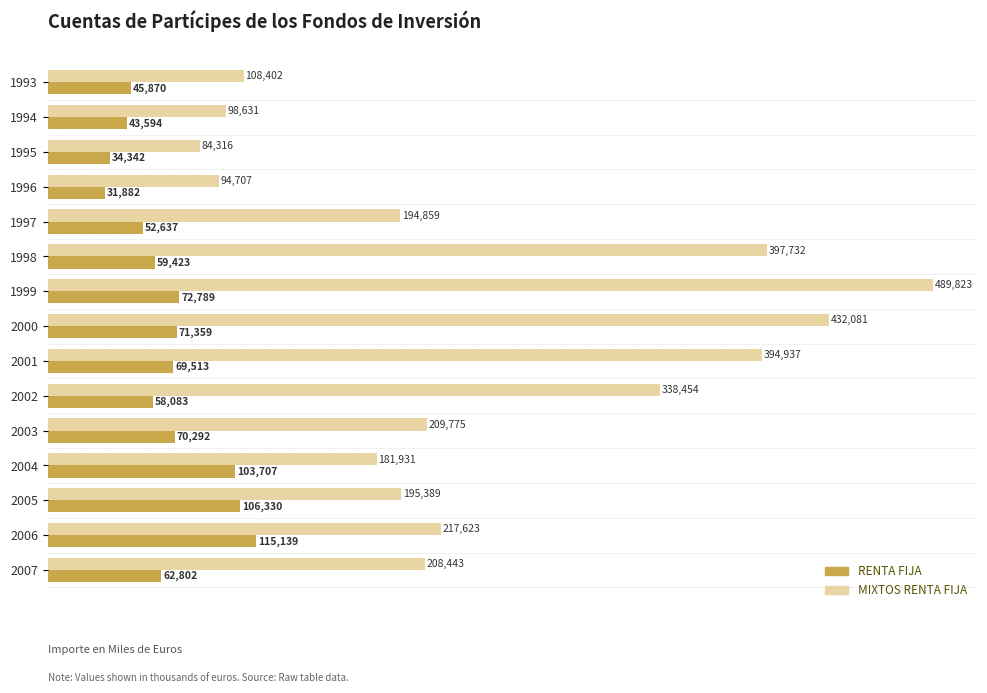

Which category has the highest value across all series?

1999